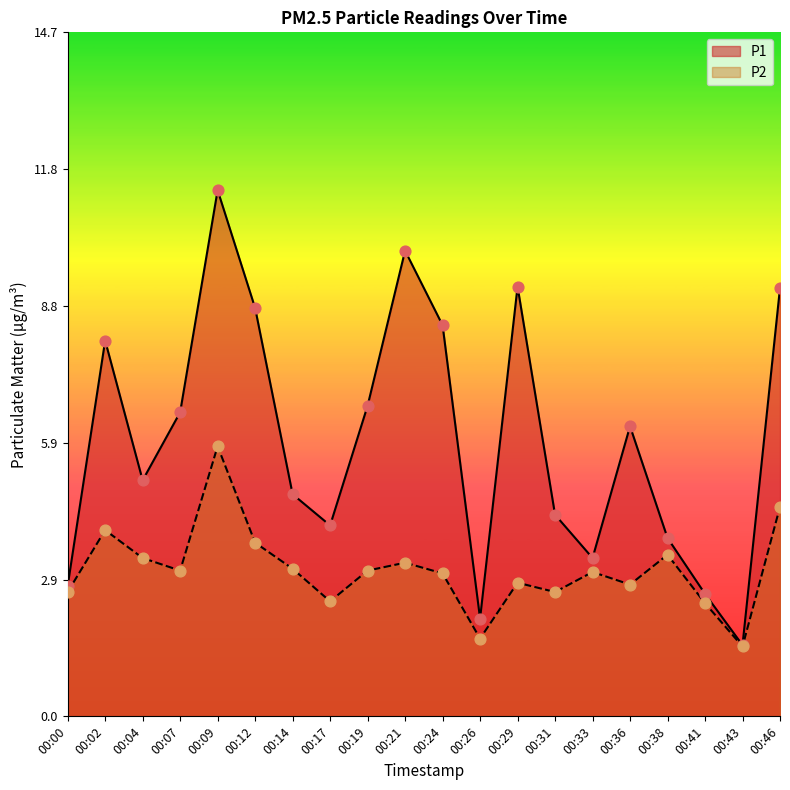

What are all the series names shown in the legend?

P1, P2